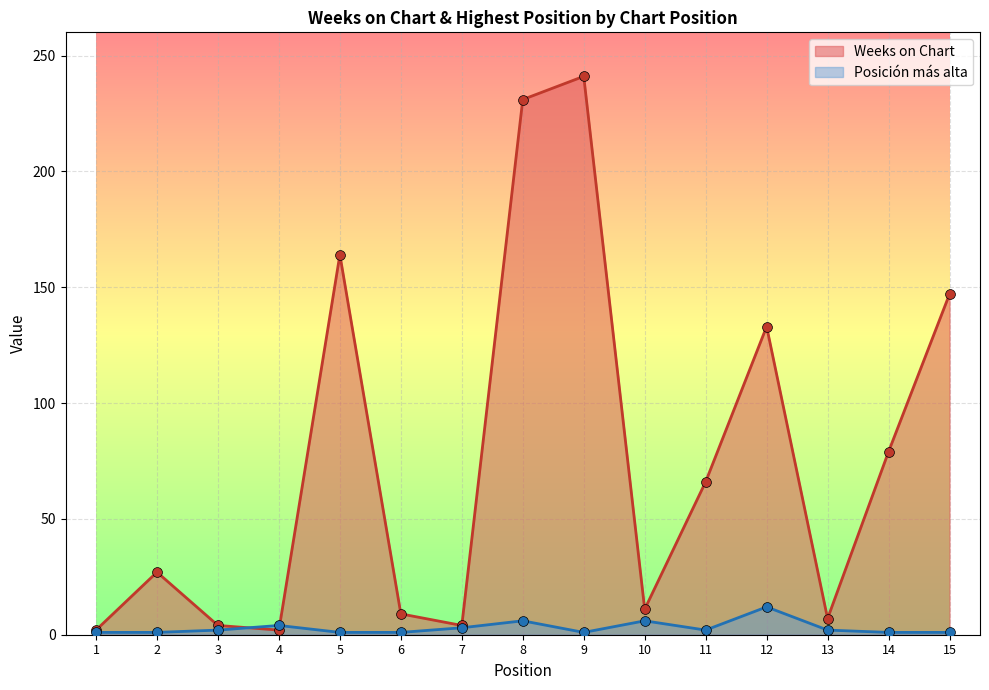

At how many categories does at least one series exceed 7?

10